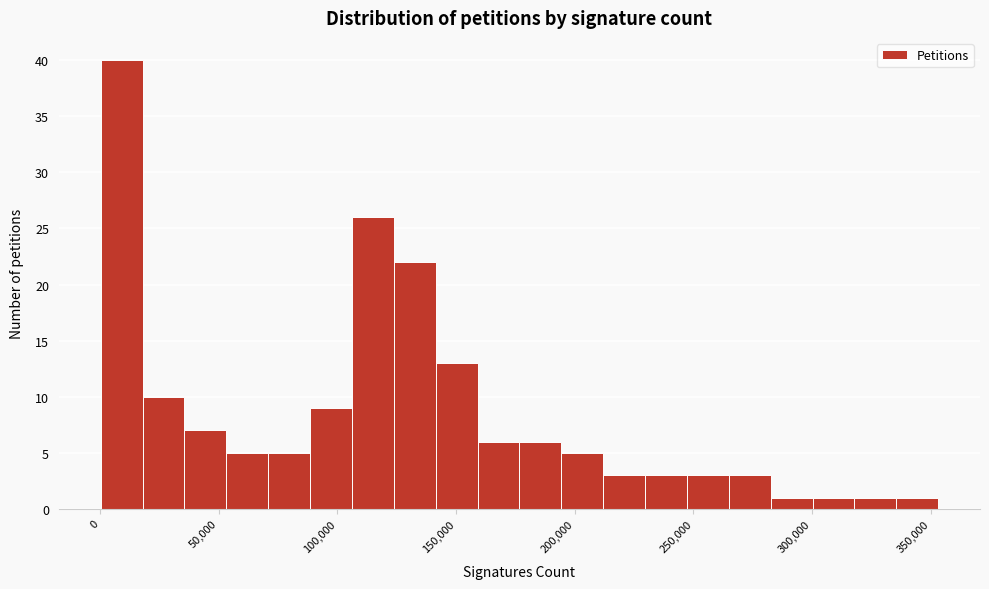

Read against the x-axis, roughly where is the centre of the tallest bar?

10000